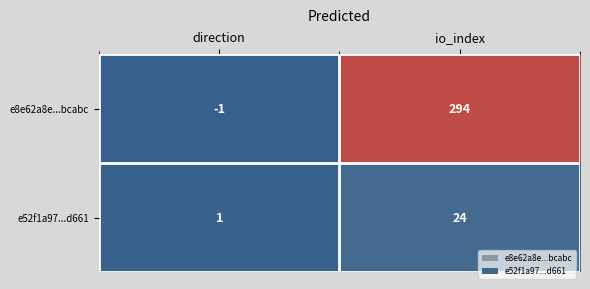

What is the sum of the e52f1a97...d661 values at io_index and direction?

25